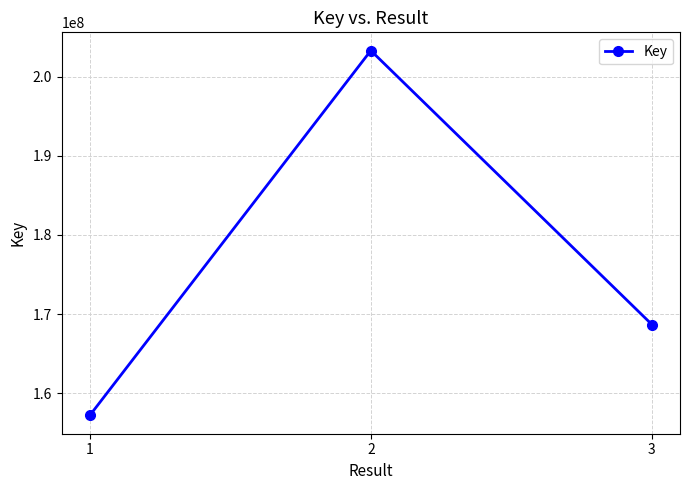

Which category has the highest value across all series?

2